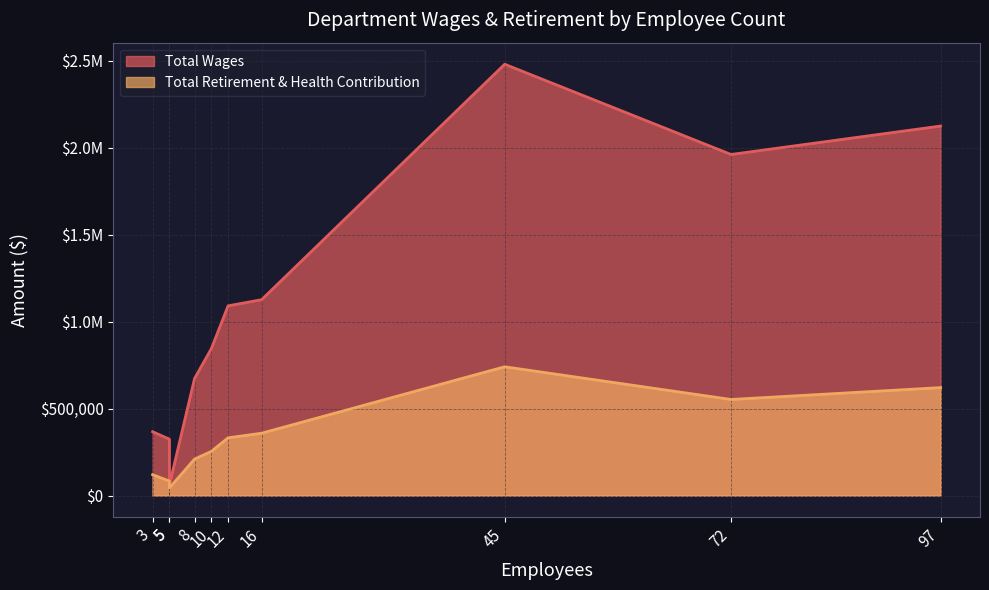

The Total Wages series shows 2124431 at 97. True or false?

True